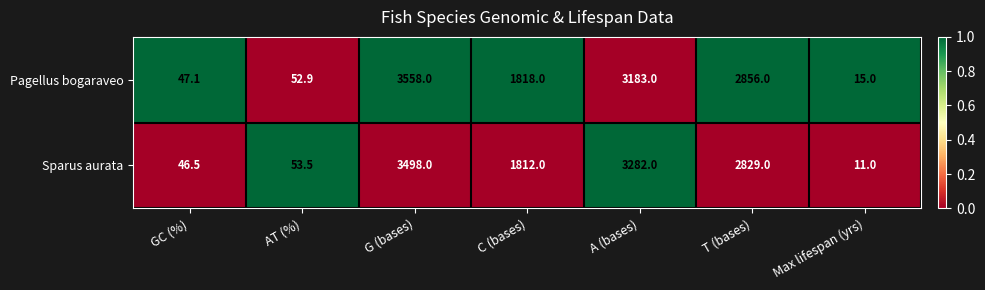

Which series has the largest total across all categories?

Sparus aurata